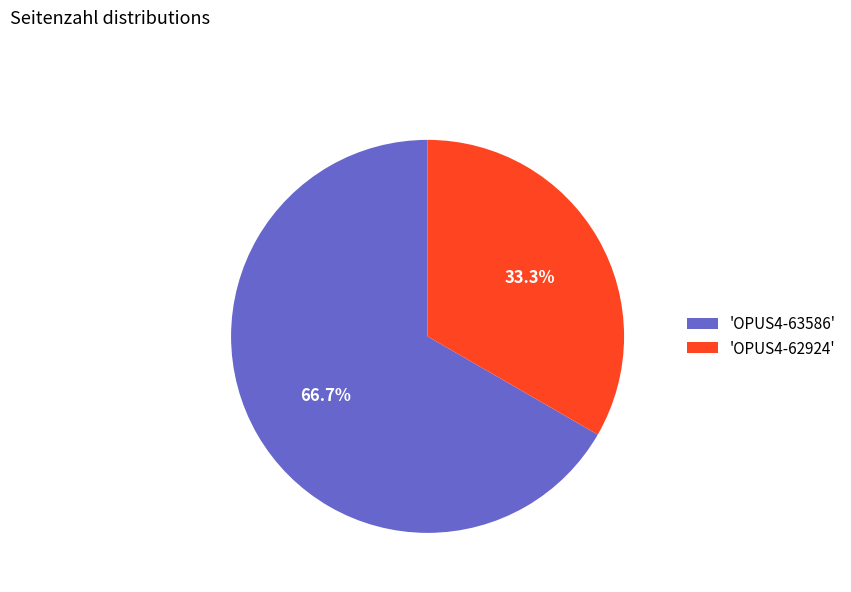

Count the number of slices in the pie.

2